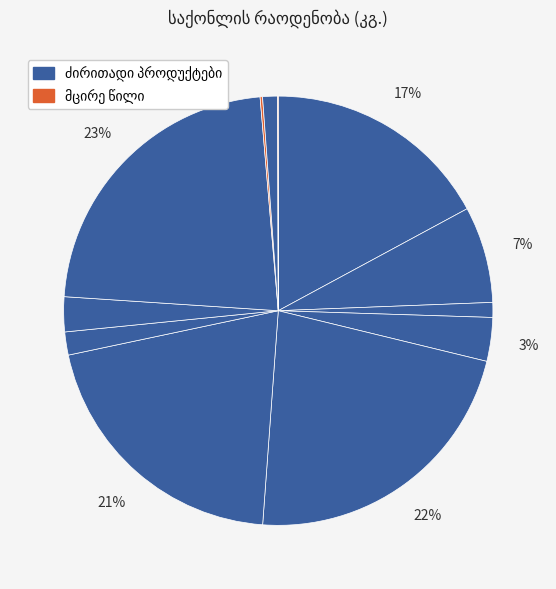

How many segments does this pie chart have?

12